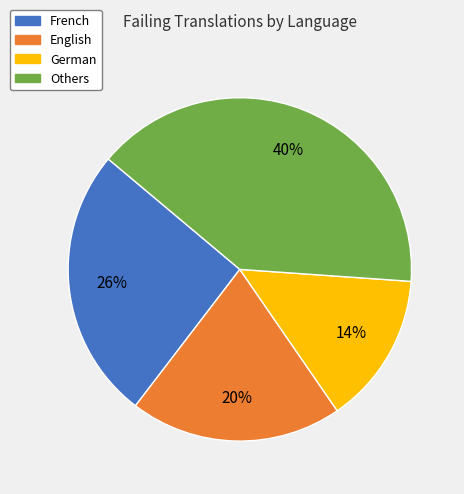

Is there any slice that represents more than half of the pie?

No